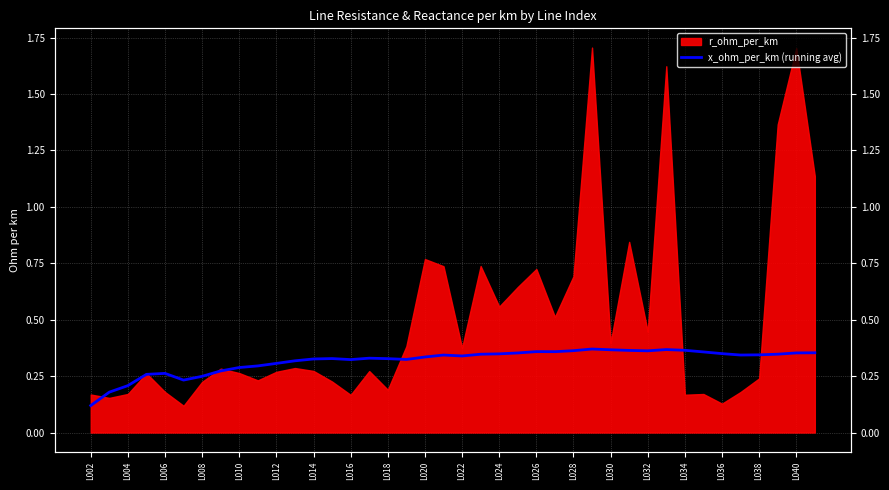

Between 37 and 36, which is larger?

37